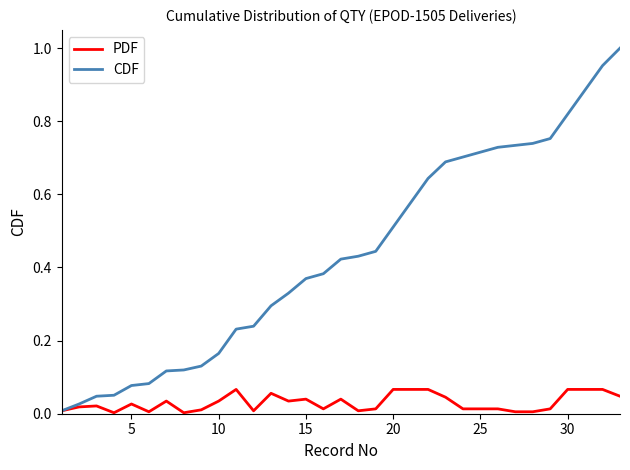

Rank the series by their average value, from highest to lowest.

CDF, PDF